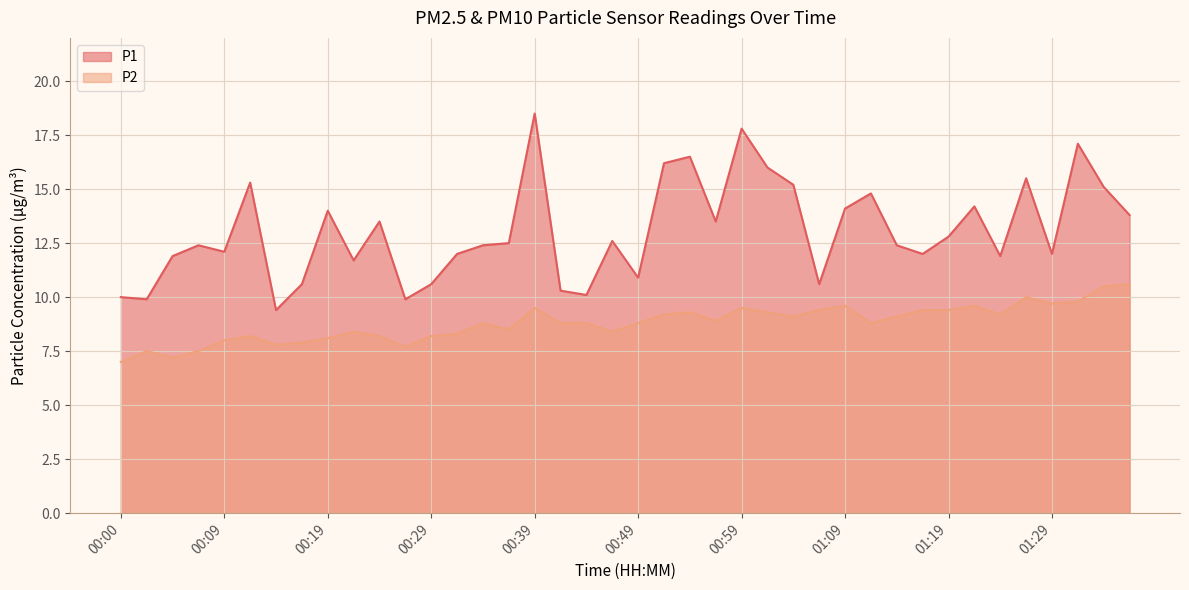

Reading left to right, what are all the values shown in this chart?

P1: 00:00=10.0	00:02=9.9	00:04=11.9	00:07=12.4	00:09=12.1	00:12=15.3	00:14=9.4	00:17=10.6	00:19=14.0	00:22=11.7	00:24=13.5	00:26=9.9	00:29=10.6	00:31=12.0	00:34=12.4	00:36=12.5	00:39=18.5	00:41=10.3	00:44=10.1	00:46=12.6	00:49=10.9	00:52=16.2	00:54=16.5	00:57=13.5	00:59=17.8	01:02=16.0	01:04=15.2	01:06=10.6	01:09=14.1	01:11=14.8	01:14=12.4	01:16=12.0	01:19=12.8	01:22=14.2	01:24=11.9	01:27=15.5	01:29=12.0	01:31=17.1	01:34=15.1	01:36=13.8
P2: 00:00=7.0	00:02=7.5	00:04=7.2	00:07=7.5	00:09=8.0	00:12=8.2	00:14=7.8	00:17=7.9	00:19=8.1	00:22=8.4	00:24=8.2	00:26=7.7	00:29=8.2	00:31=8.3	00:34=8.8	00:36=8.5	00:39=9.5	00:41=8.8	00:44=8.8	00:46=8.4	00:49=8.8	00:52=9.2	00:54=9.3	00:57=8.9	00:59=9.5	01:02=9.3	01:04=9.1	01:06=9.4	01:09=9.6	01:11=8.8	01:14=9.1	01:16=9.4	01:19=9.4	01:22=9.6	01:24=9.2	01:27=10.0	01:29=9.7	01:31=9.8	01:34=10.5	01:36=10.6